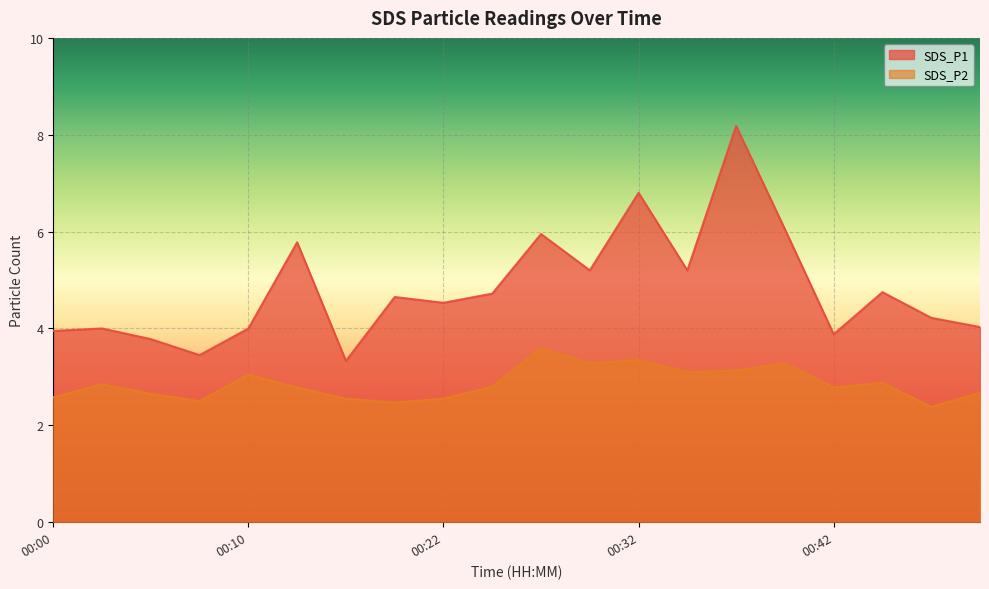

Which series has the widest spread of values?

SDS_P1